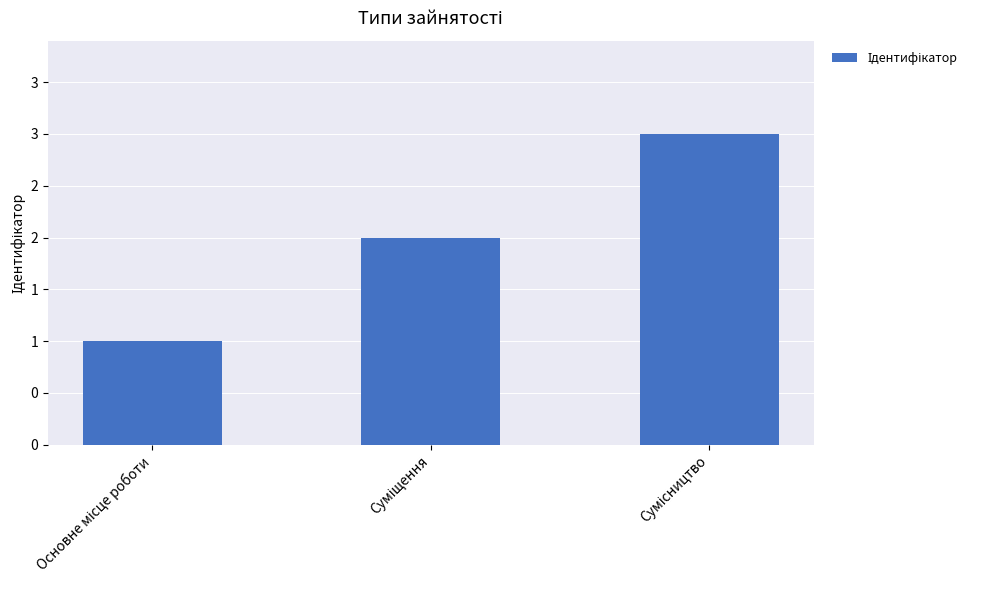

Are the bars horizontal?

No